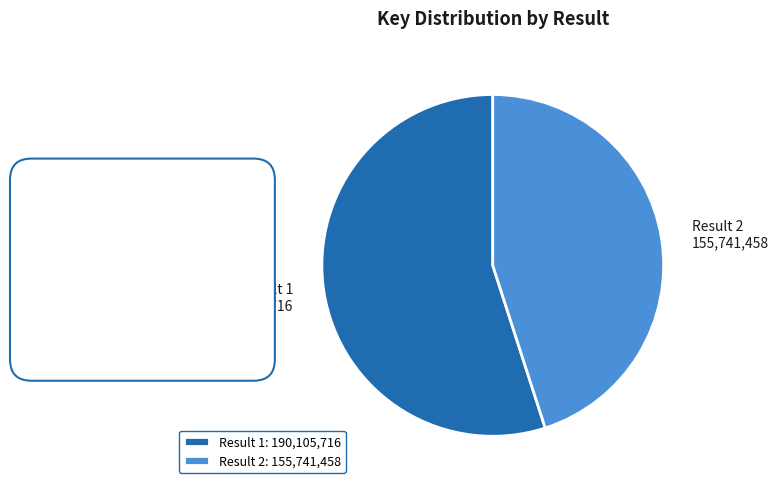

Rank the categories by value from lowest to highest.

Result 2: 155,741,458, Result 1: 190,105,716